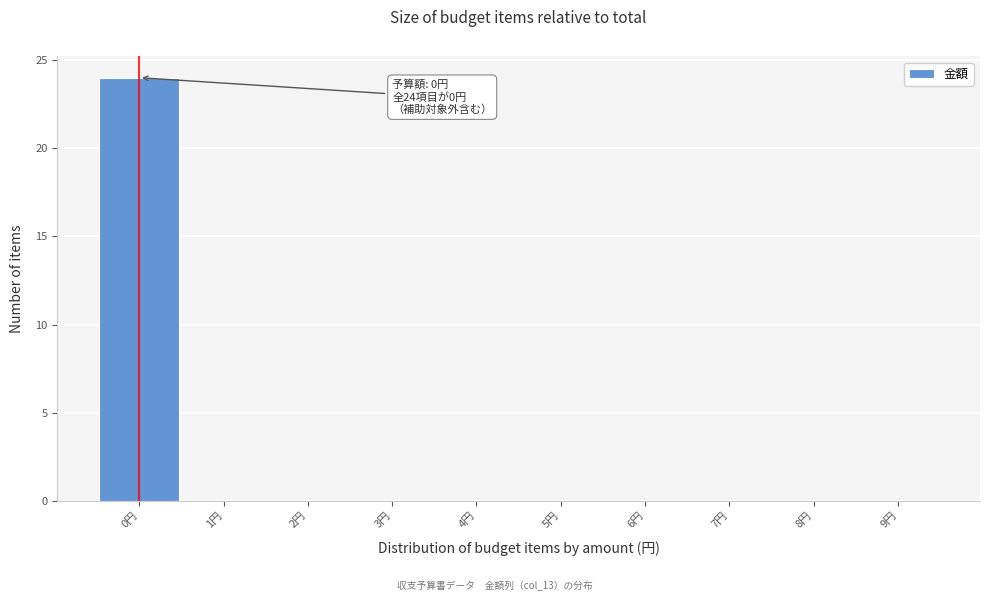

Which range on the x-axis has the tallest bar?

-0.5 to 0.5